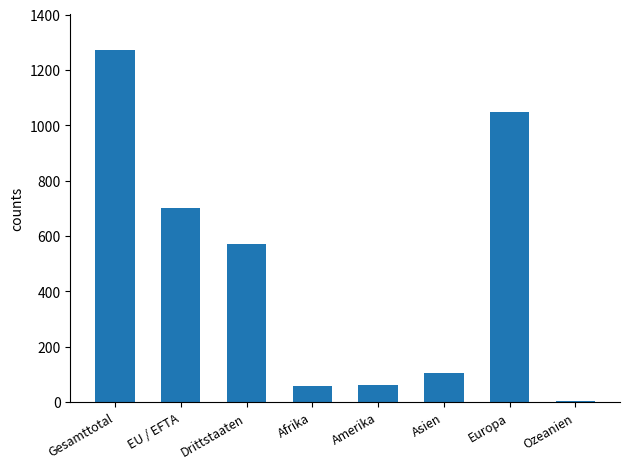

True or false: the data shows 1049 at Europa.

True